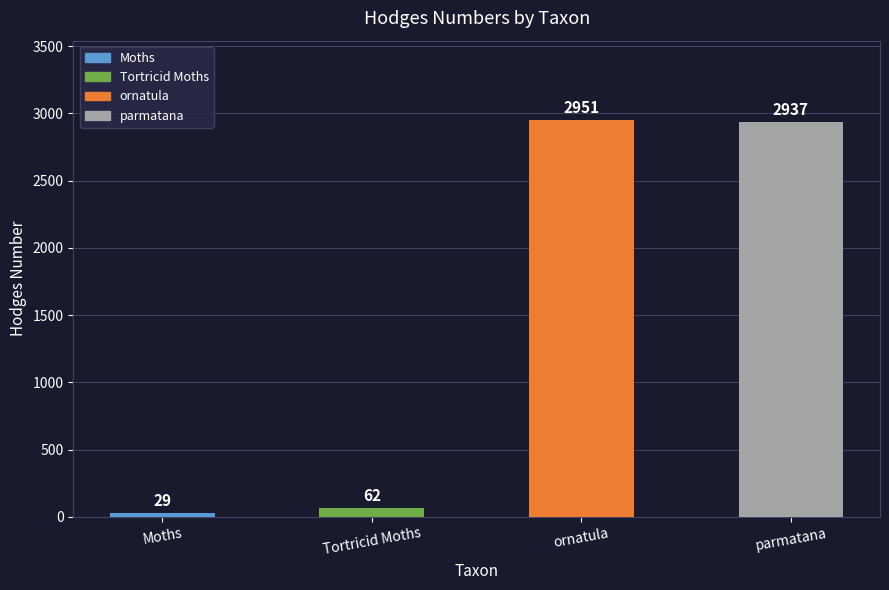

Between Moths and Tortricid Moths, which is larger?

Tortricid Moths